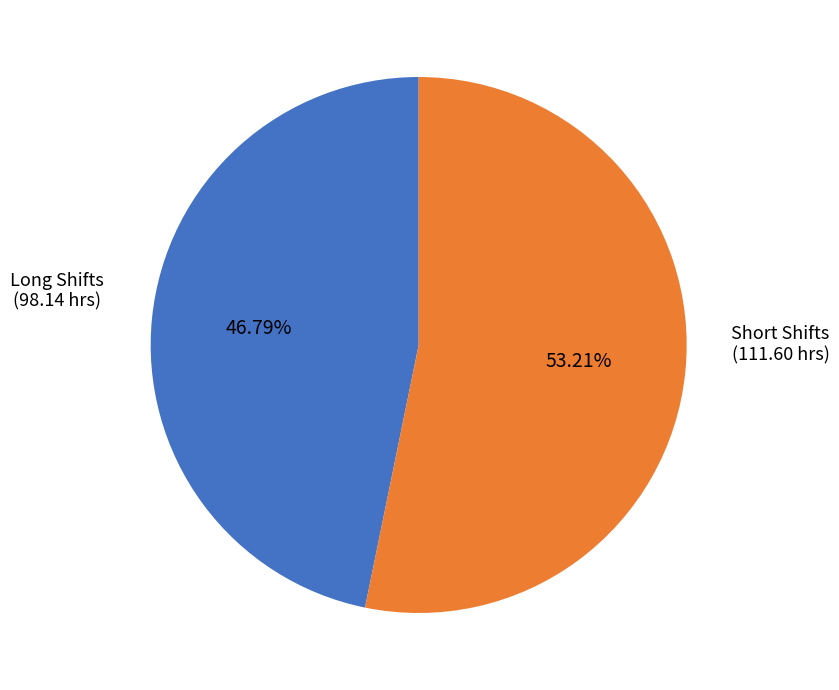

Does any single category account for the majority?

Yes